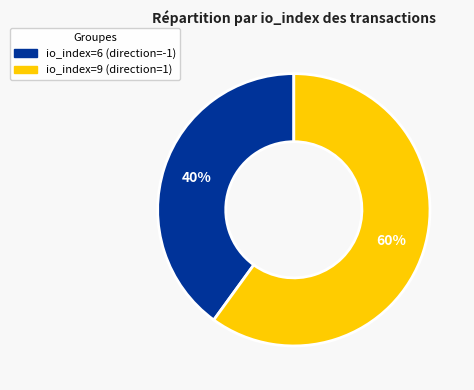

To the nearest percent, what portion does io_index=9 (direction=1) represent?

60%